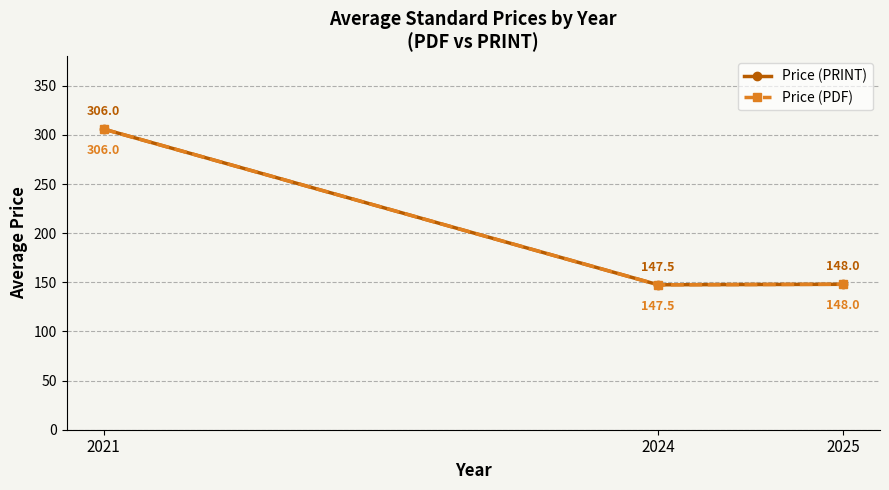

Is this an area chart (filled region under the line)?

No